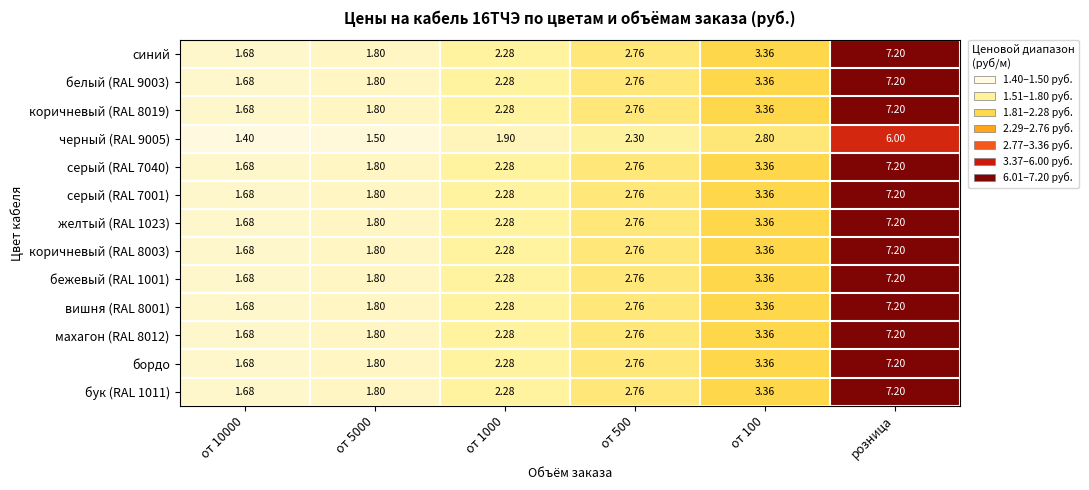

At which category is the sum across all series the highest?

розница